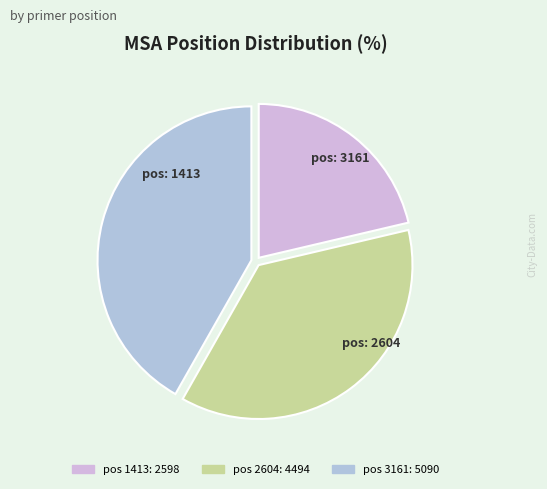

To the nearest percent, what is the average slice percentage?

33%